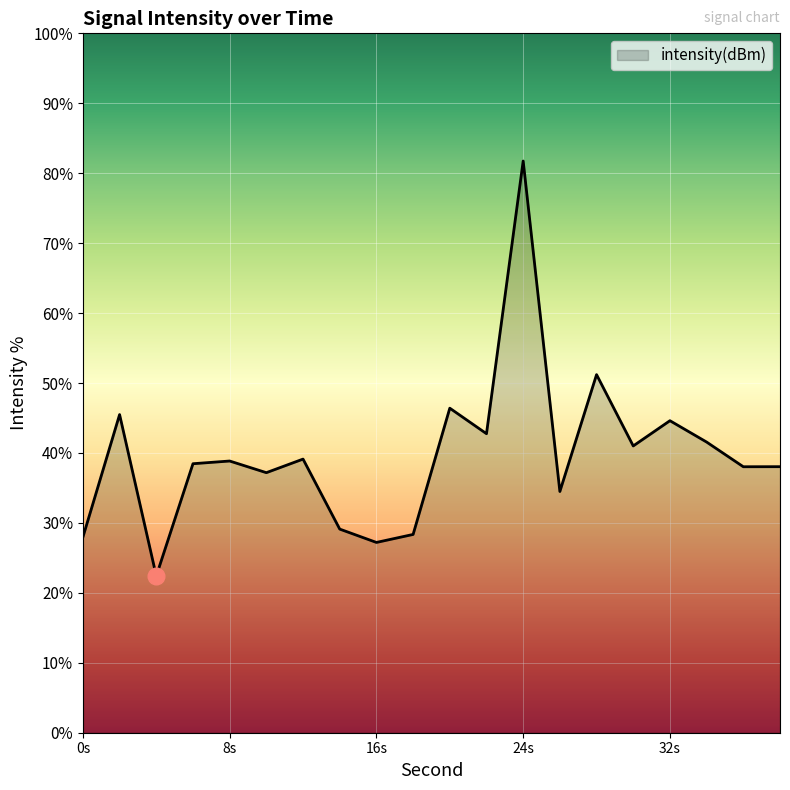

What is the minimum value shown in the chart?

22.4